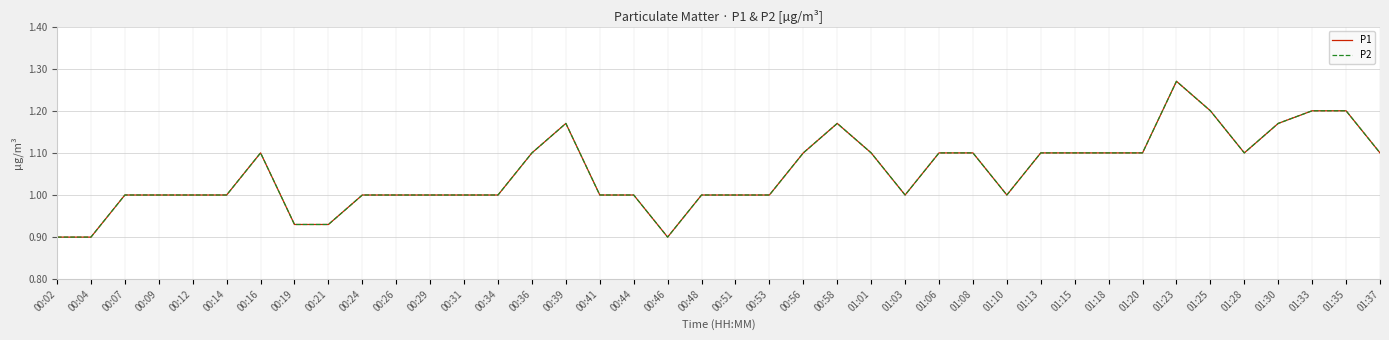

What is the sum of all P1 values?

42.1